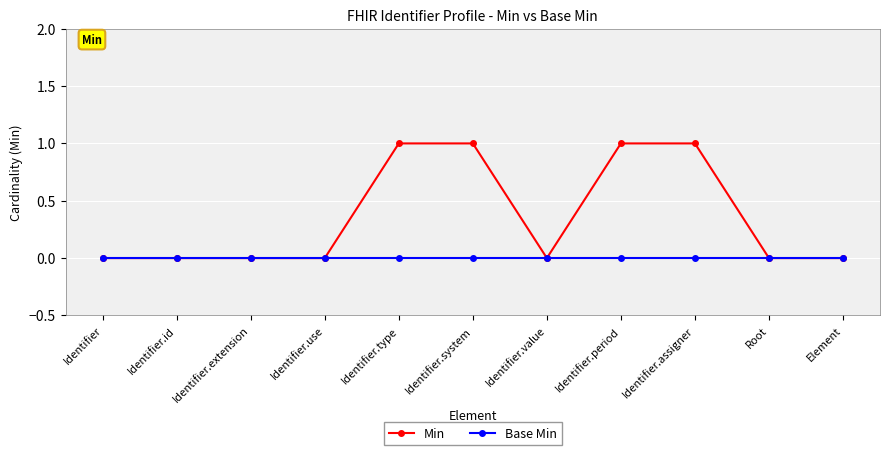

Is the value of Base Min at Identifier.extension greater than the value of Min at Identifier.system?

No